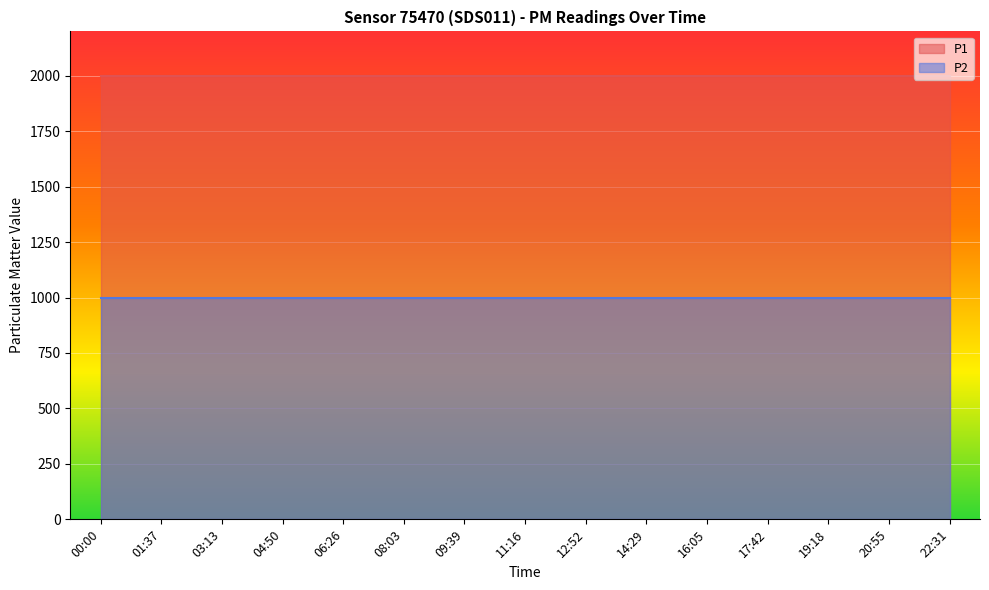

True or false: P2 has more than 0 interior local peaks.

False